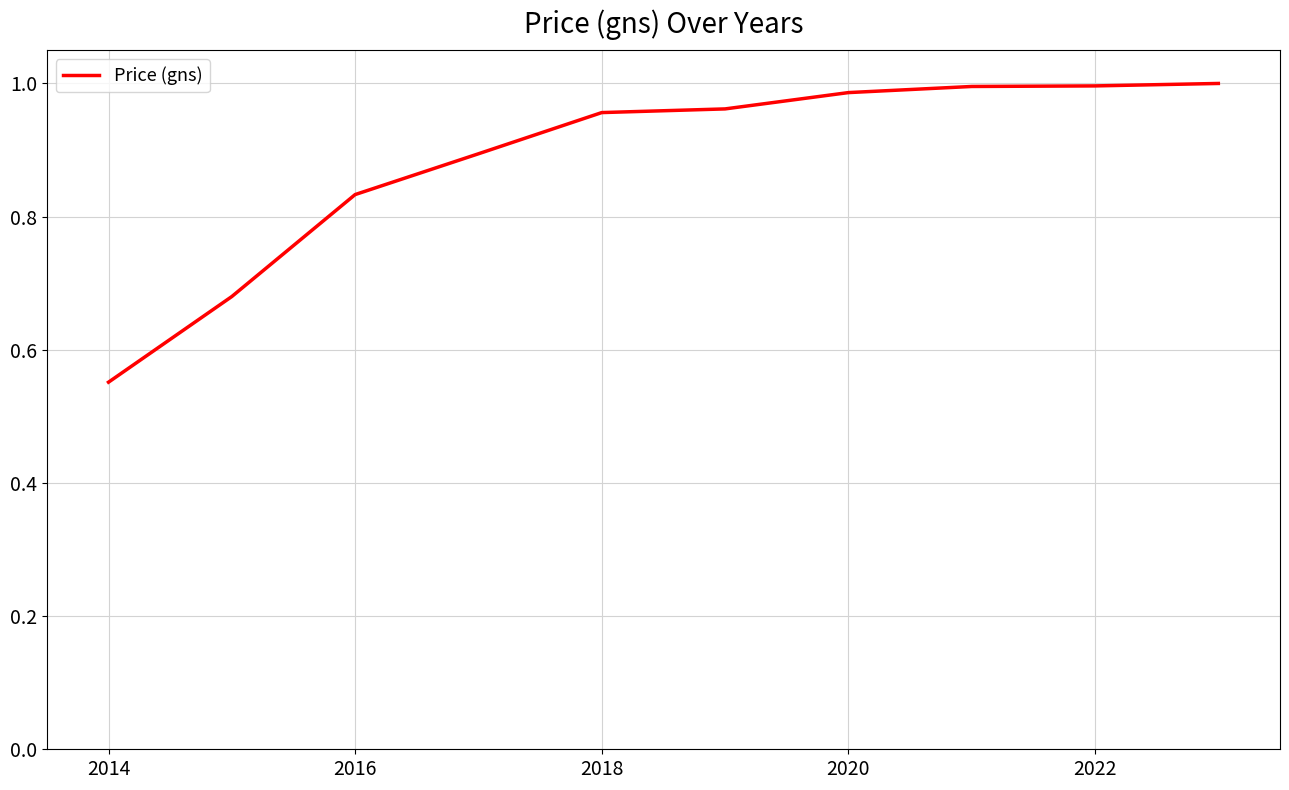

How many lines are shown in the chart?

1